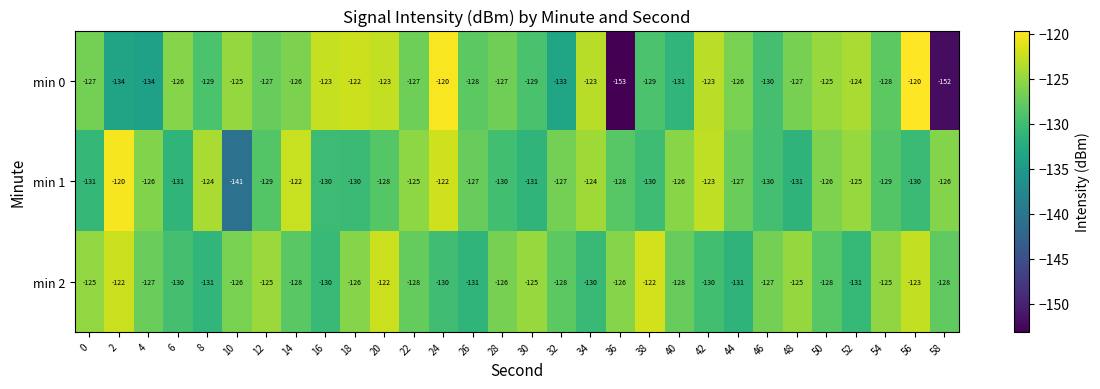

What is the greatest value displayed?

-120